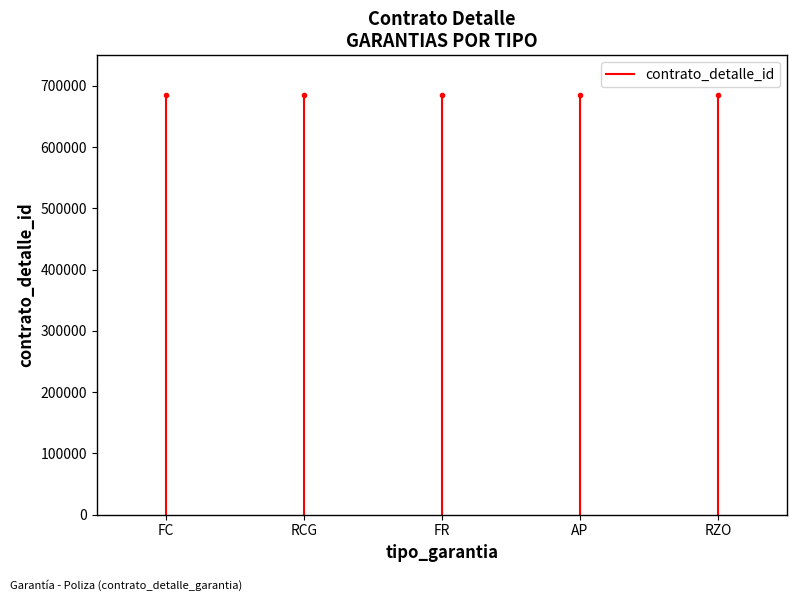

What is the approximate value at FC, to the nearest 10?

685690